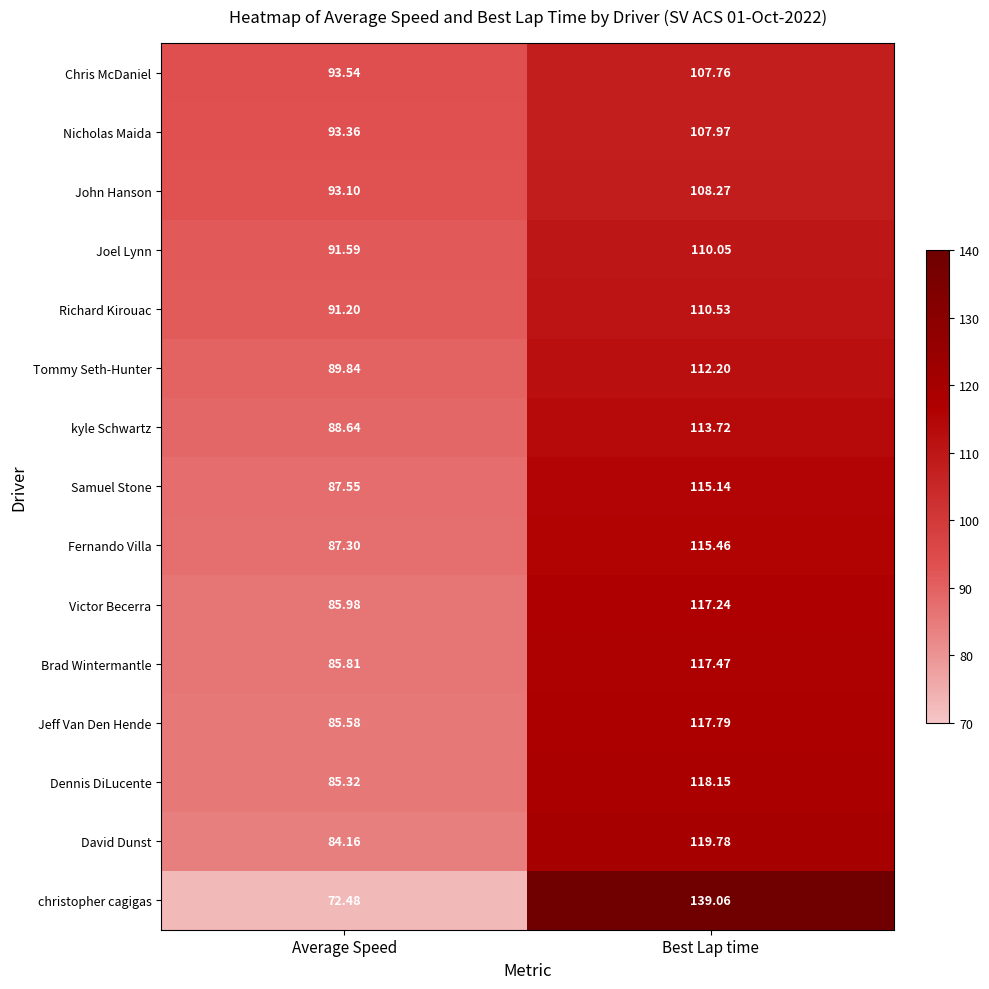

At which label does Victor Becerra reach its minimum?

Average Speed